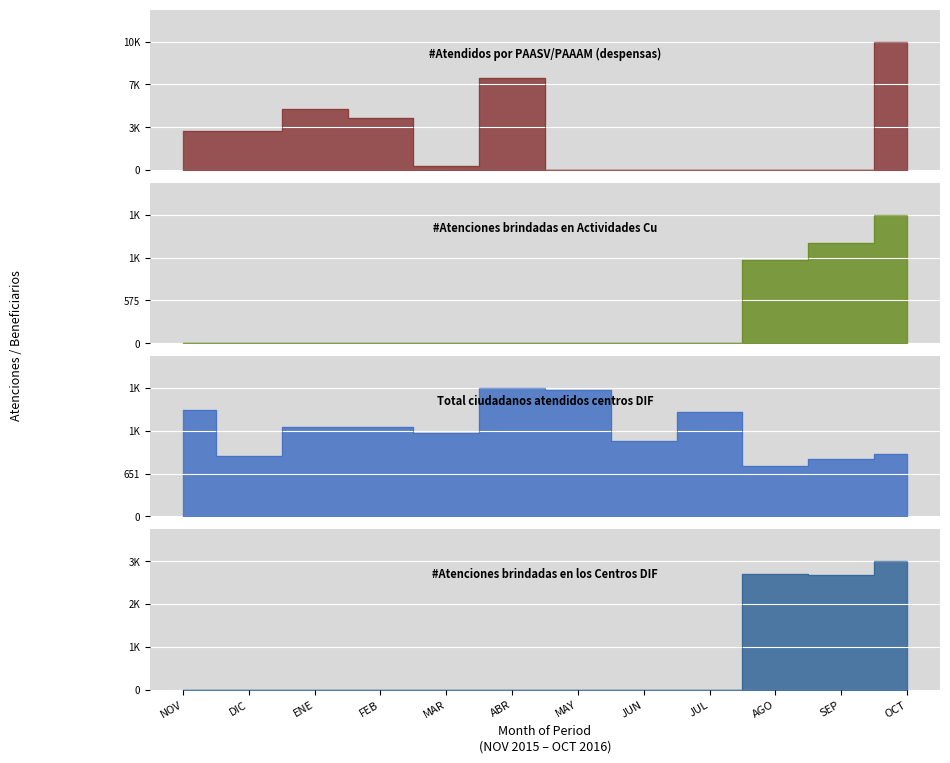

Does the chart display data point markers on the line(s)?

No